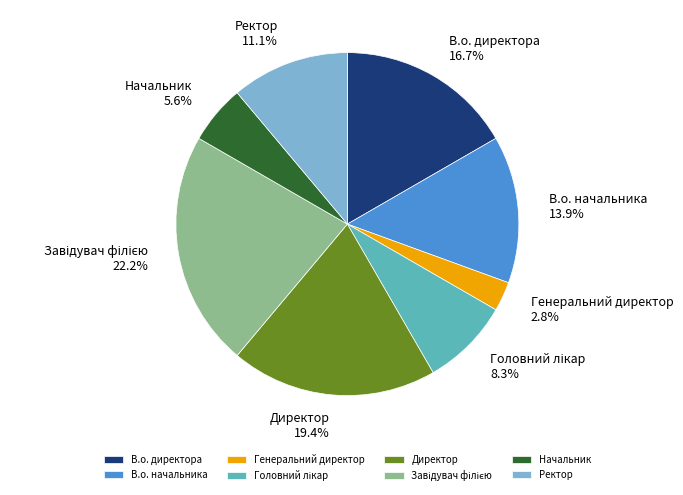

What is the ratio of the value at В.о. директора to the value at В.о. начальника?

1.2